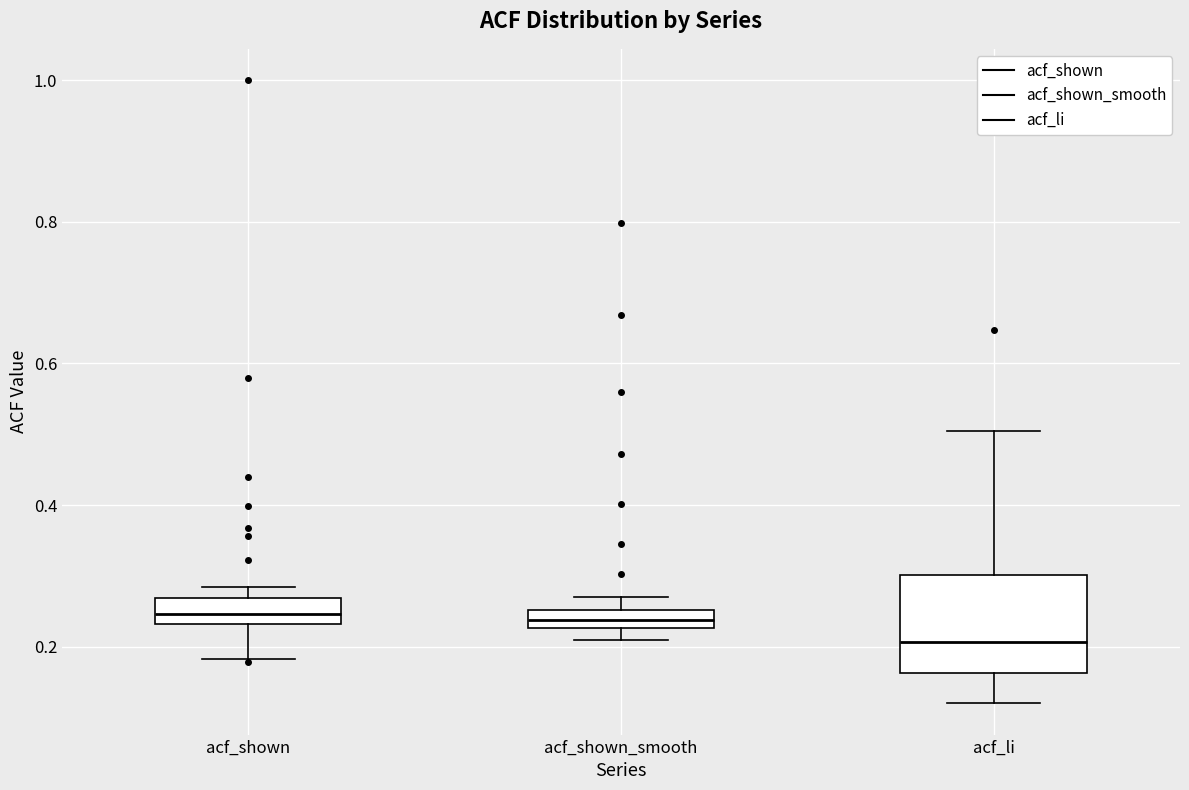

Where does the upper whisker of the box for acf_li end on the y-axis? The values are not printed on the chart, so give them approximately, as read against the axis.

0.50